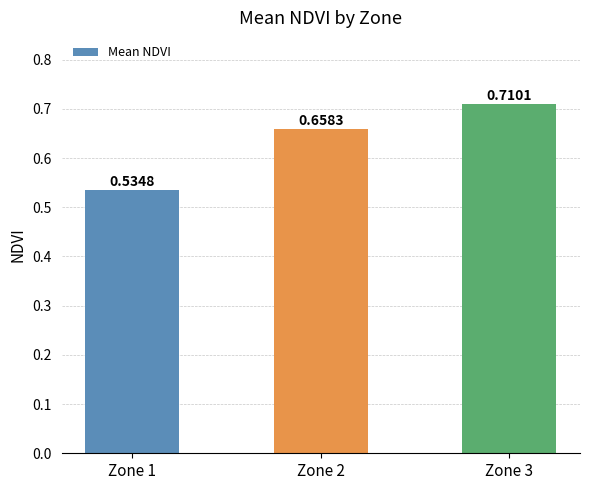

Does the chart contain any negative values?

No